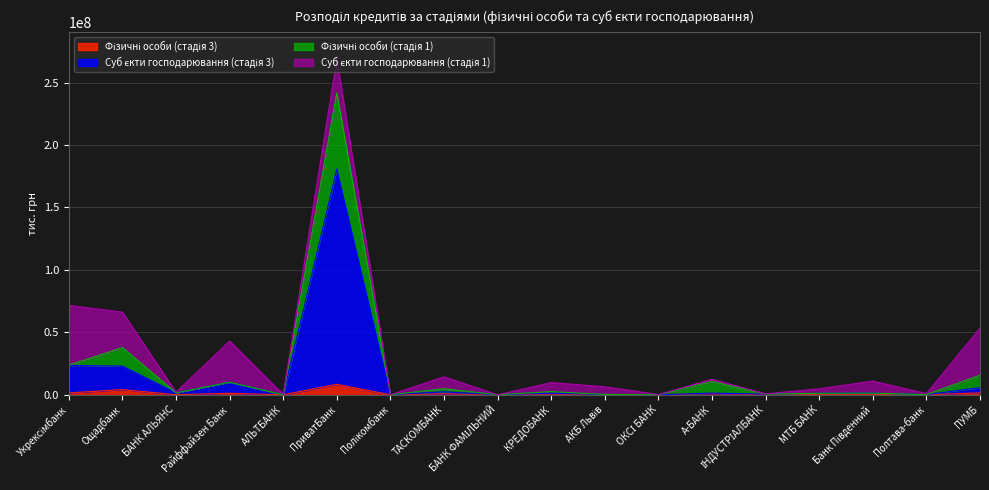

True or false: Фізичні особи (стадія 3) and Суб єкти господарювання (стадія 3) cross at least once.

False